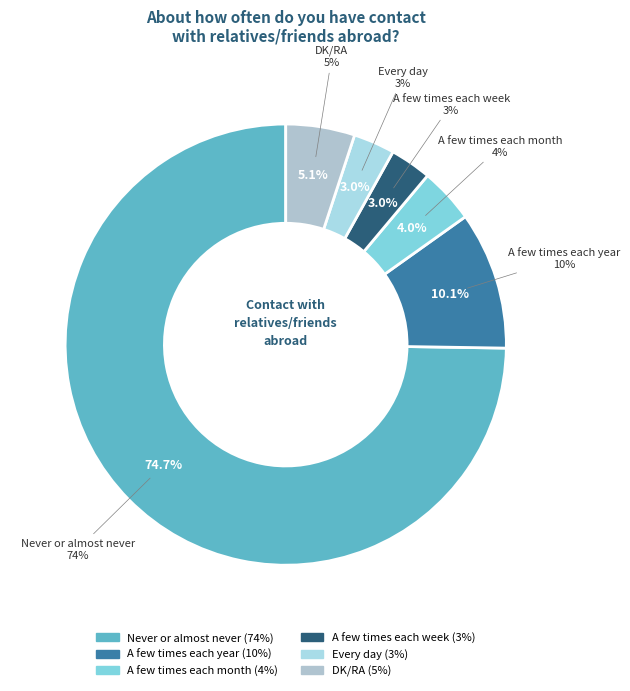

To the nearest percent, what percentage of the pie is Never or almost never?

75%